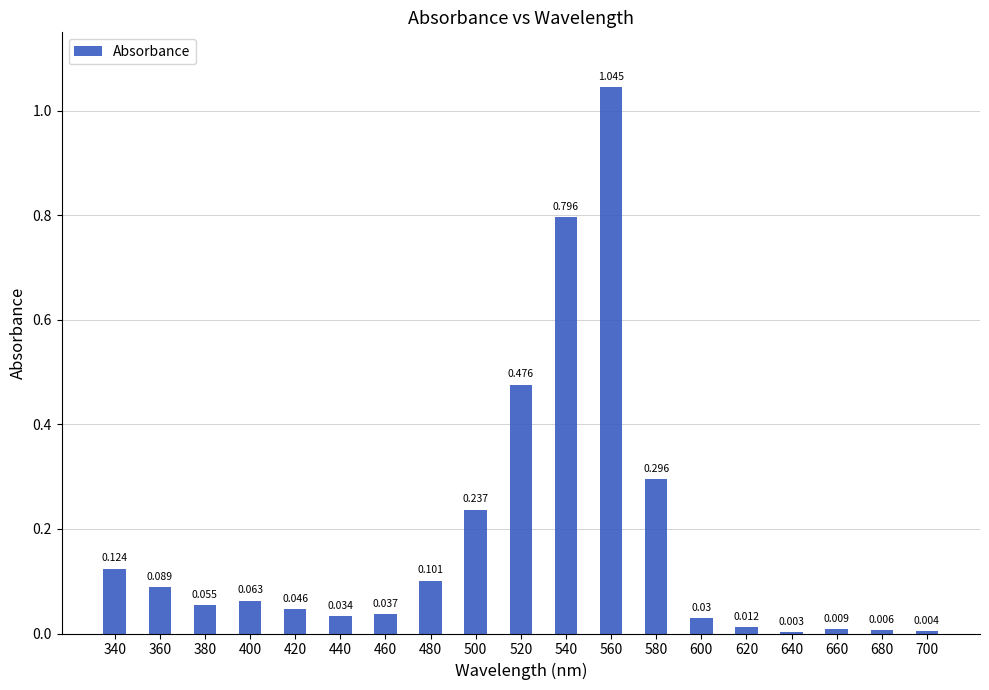

What is the sum of the values at 480 and 640?

0.1